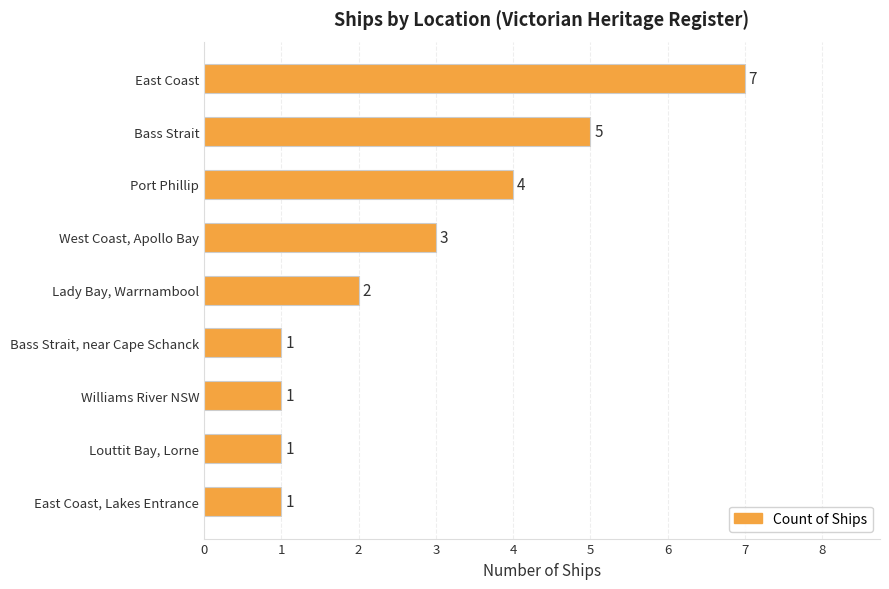

What is the difference between the maximum and second lowest values?

6